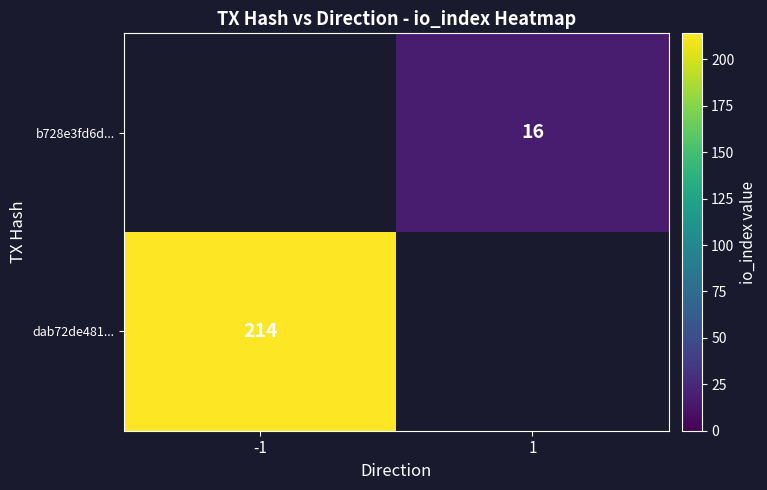

The dab72de481... series shows 214 at -1. True or false?

True